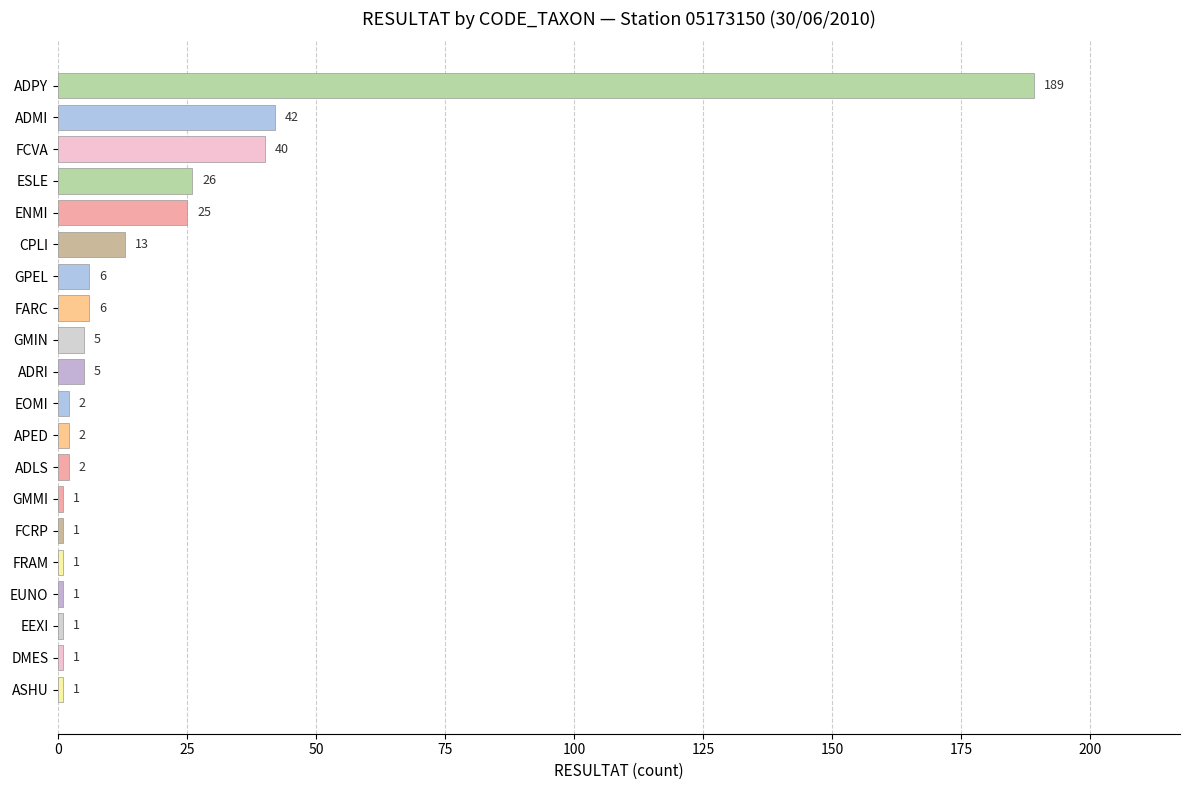

The value at EUNO is 1. True or false?

True